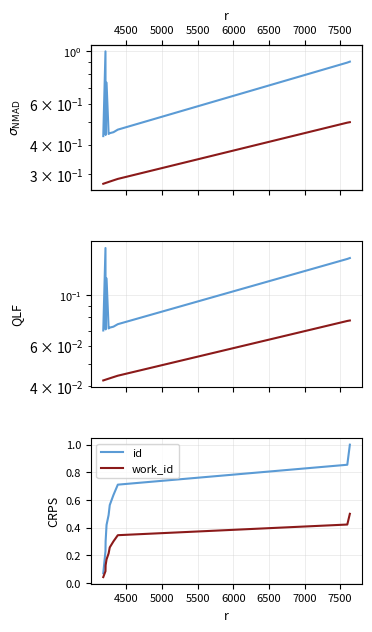

True or false: id and work_id cross at least once.

False